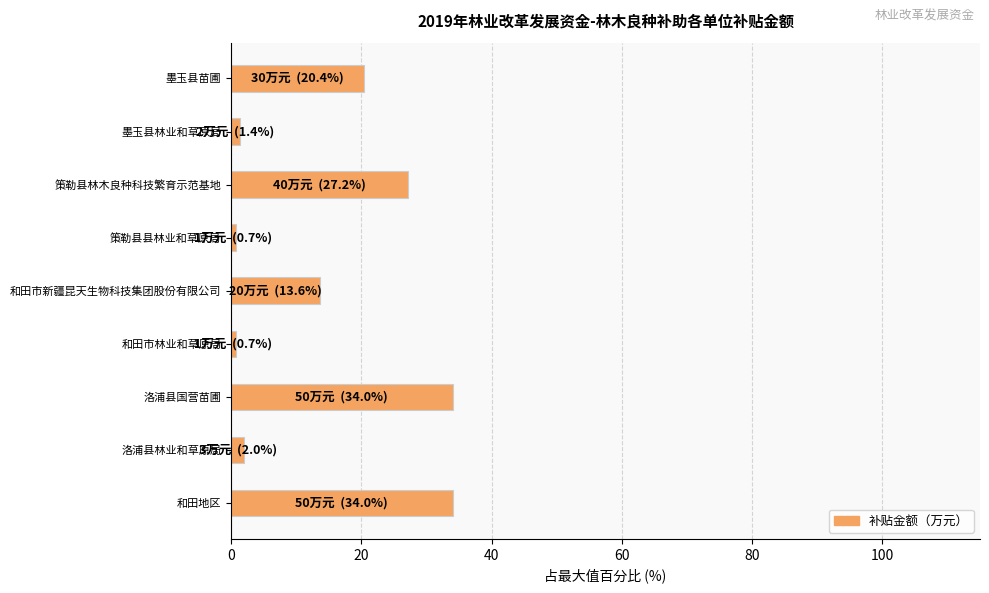

What is the sum of all values?

134.0